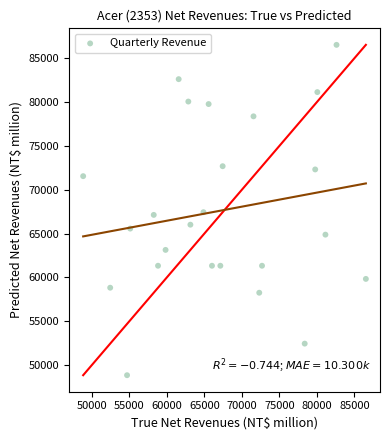

What is the range of Y values (max minus min)?

37675.7